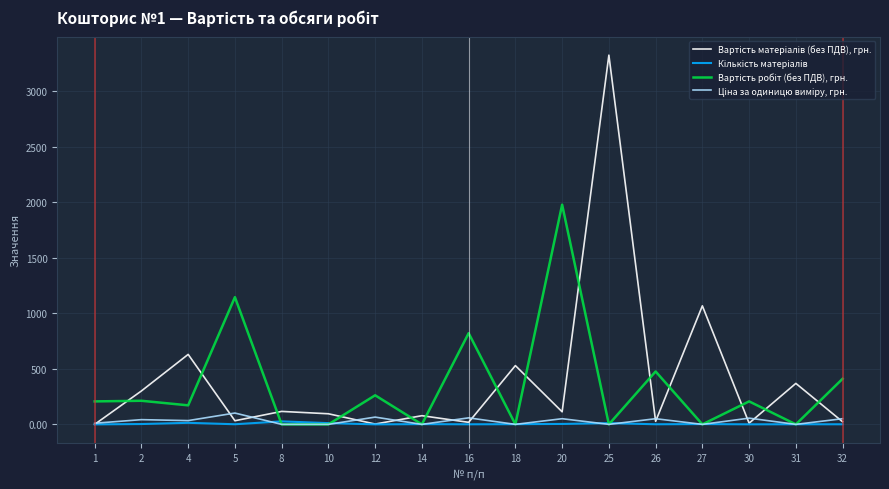

At which category is the sum across all series the highest?

25